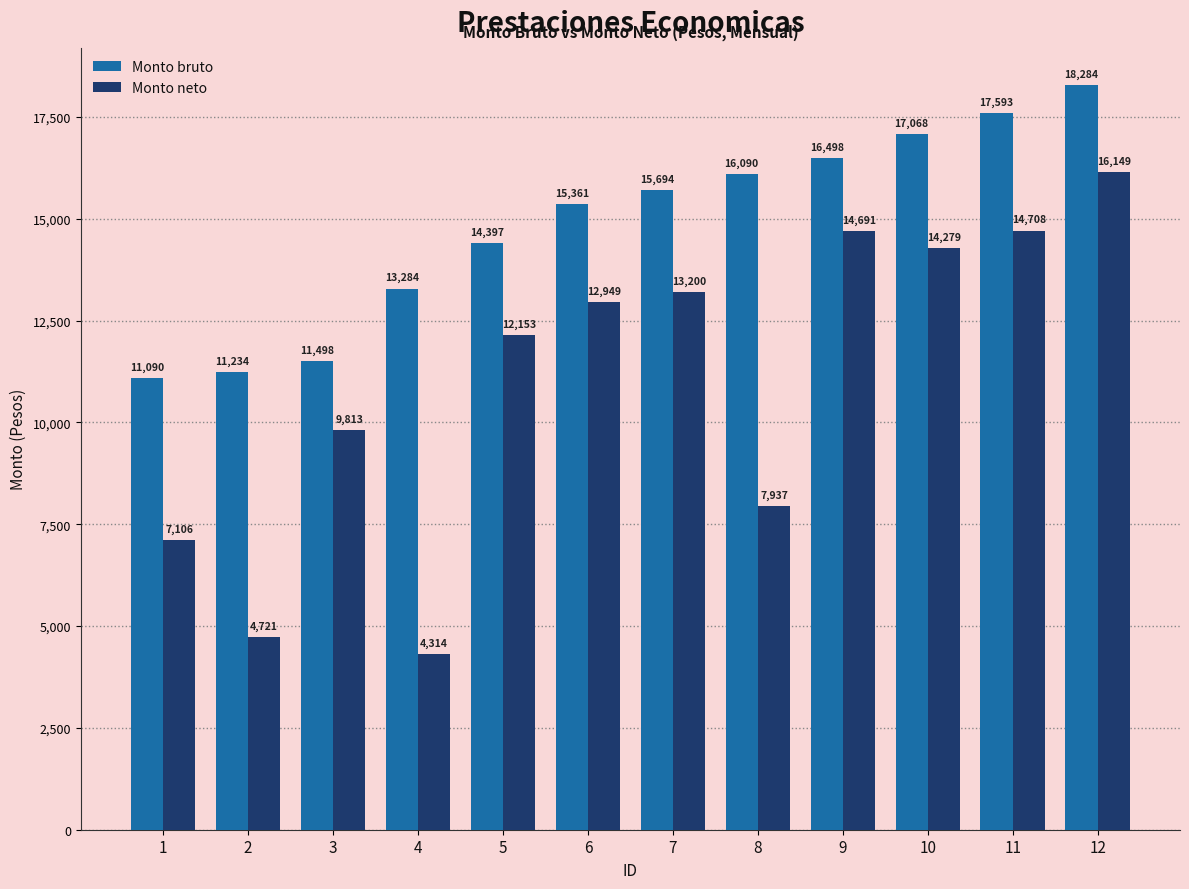

Does the chart contain any negative values?

No